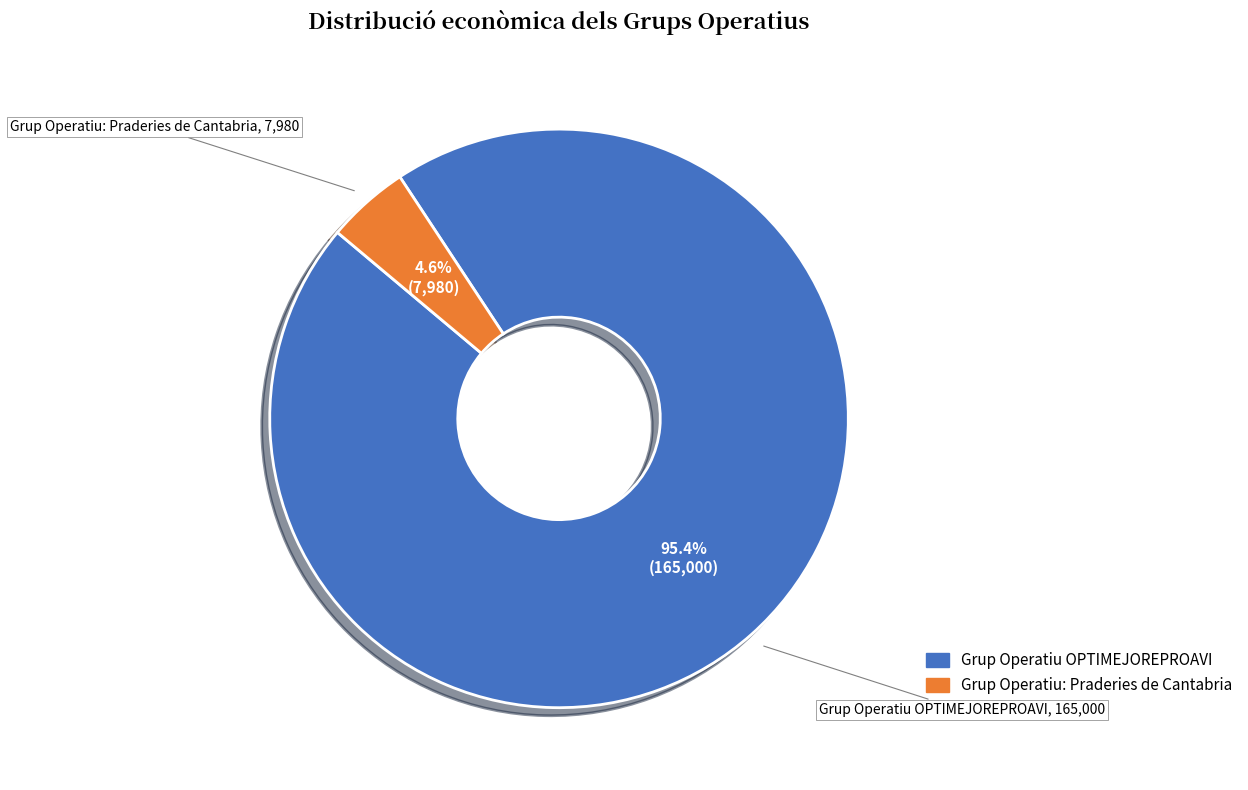

Is there a majority slice in this chart?

Yes